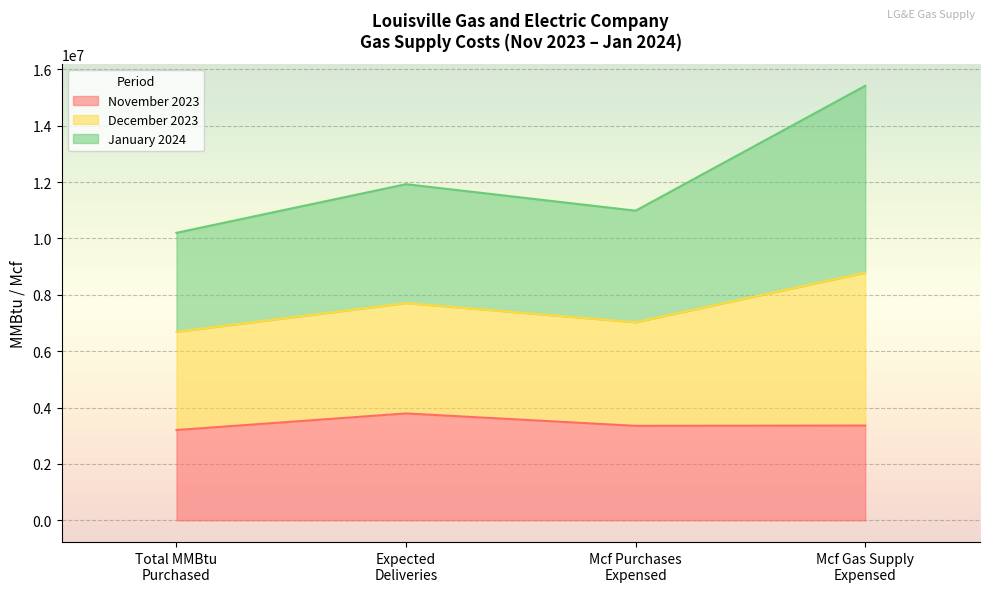

What is the lowest value of the November 2023 series?

3203924